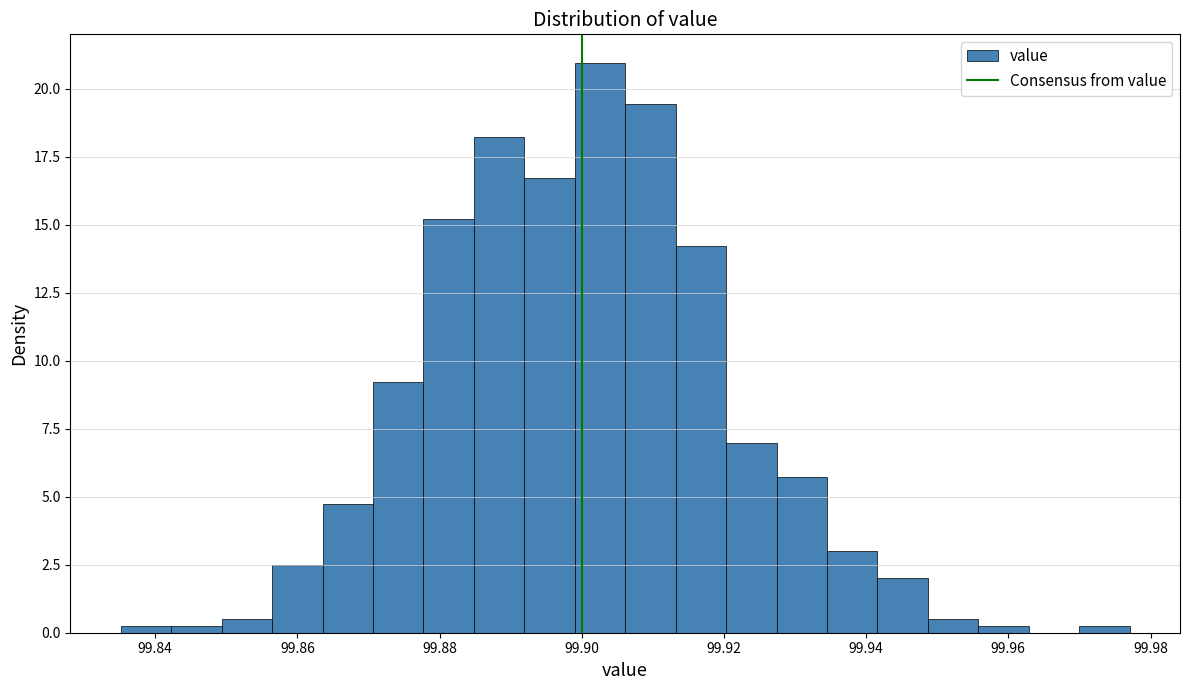

Around what value on the x-axis is the tallest bar? Give the approximate position of its centre, as read against the axis.

99.902